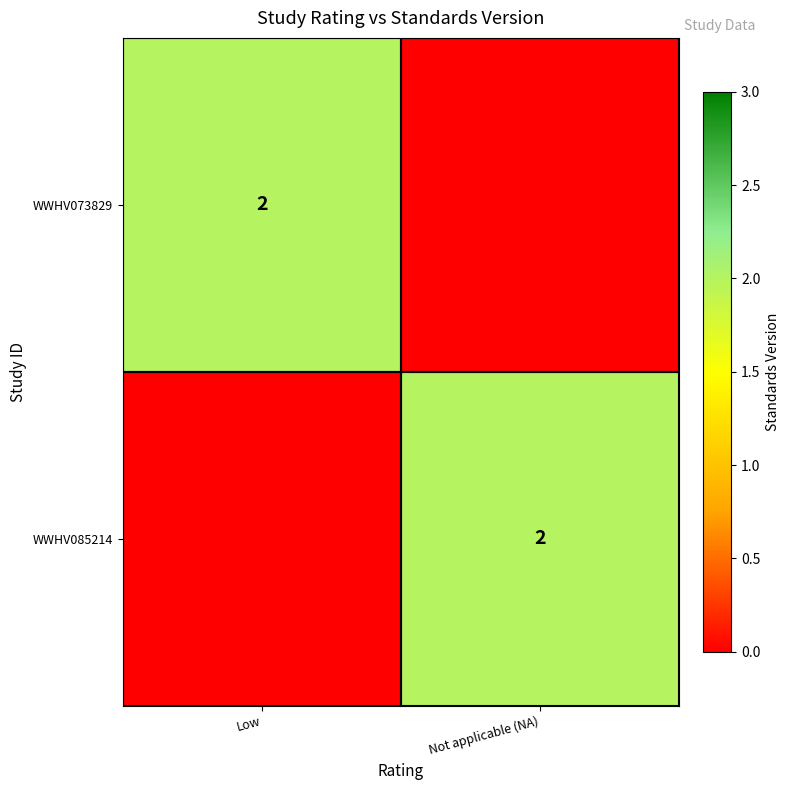

Is it true that WWHV085214 equals 1 at Not applicable (NA)?

False